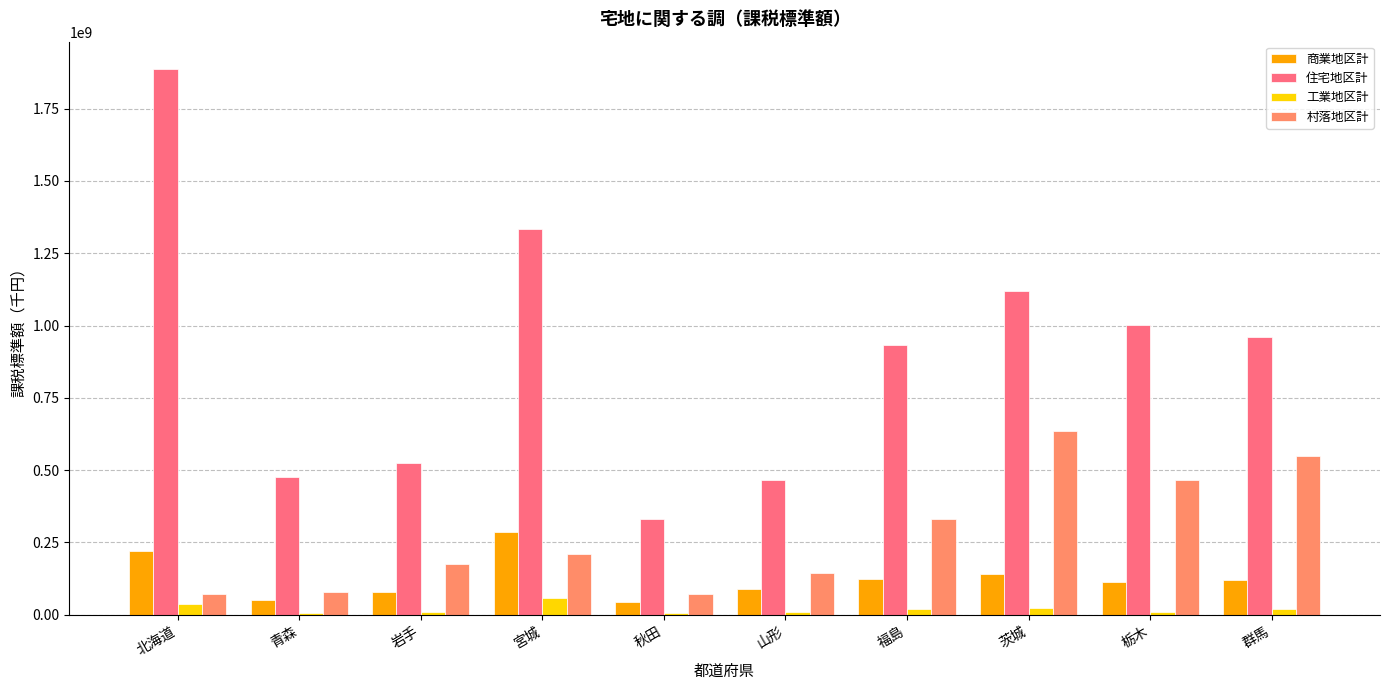

Between 宮城 and 福島, which series saw the biggest shift?

住宅地区計